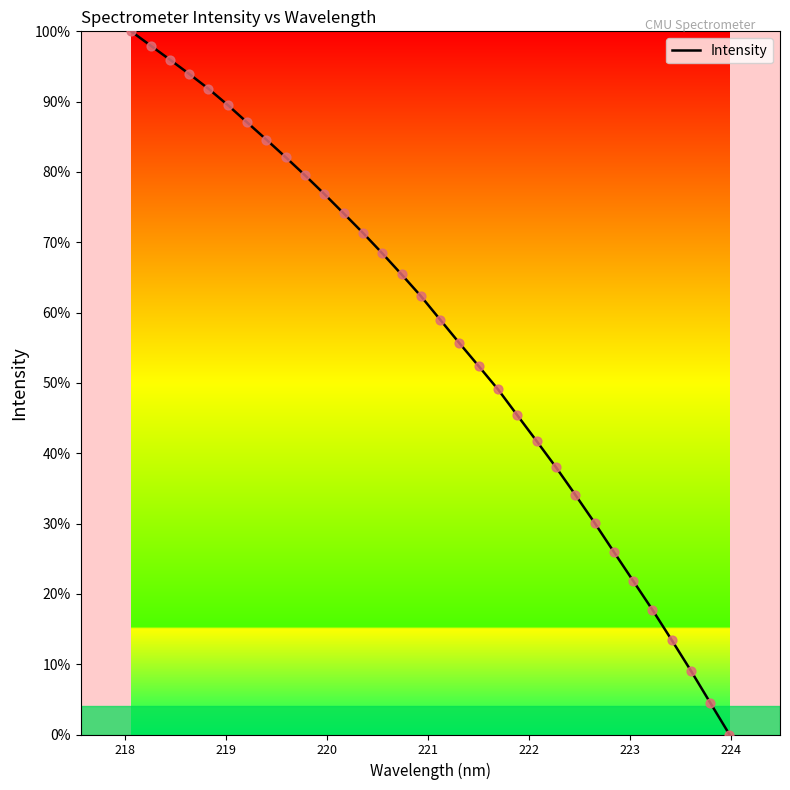

What is the difference between the maximum and minimum values?

100.0